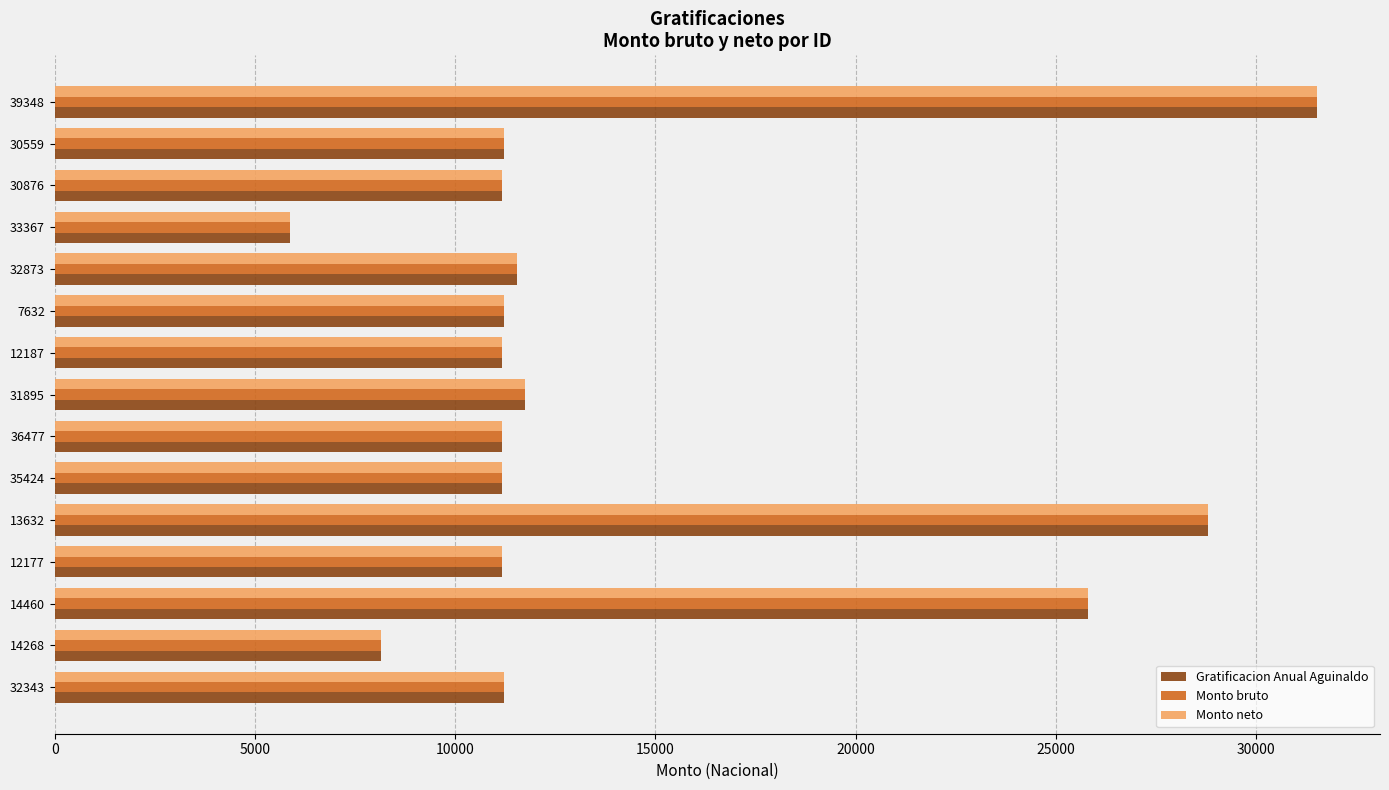

Which category has the highest value in the Gratificacion Anual Aguinaldo series?

39348